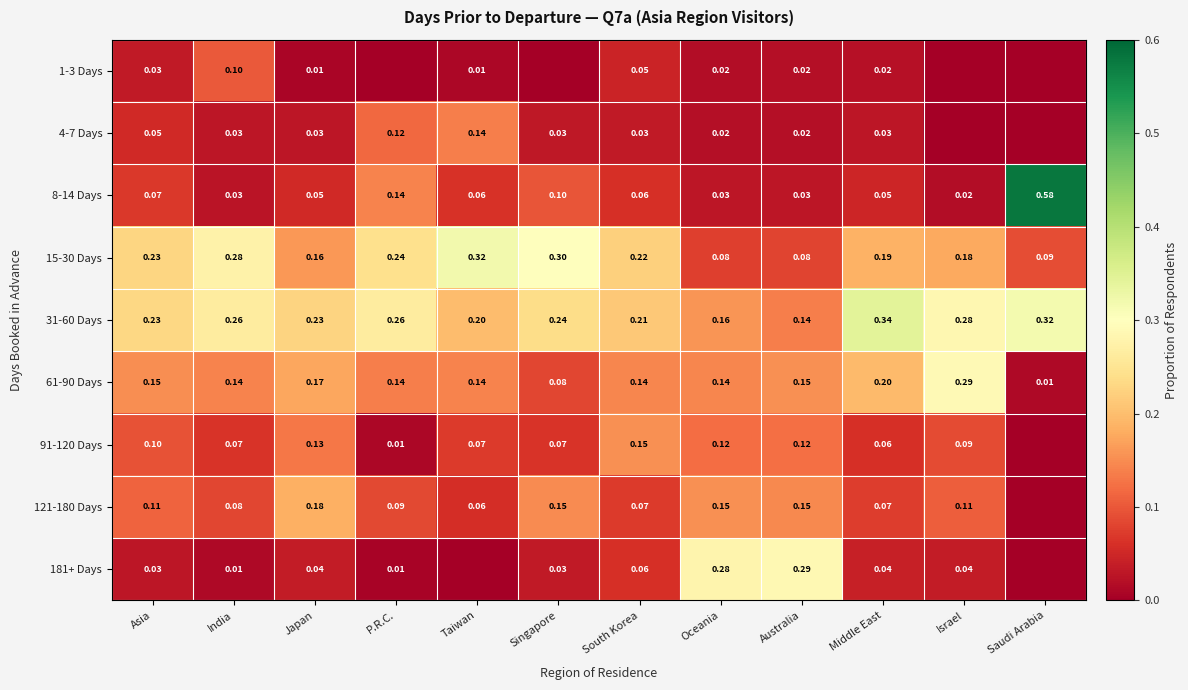

Rank the series by their maximum value, from lowest to highest.

1-3 Days, 4-7 Days, 91-120 Days, 121-180 Days, 181+ Days, 61-90 Days, 15-30 Days, 31-60 Days, 8-14 Days